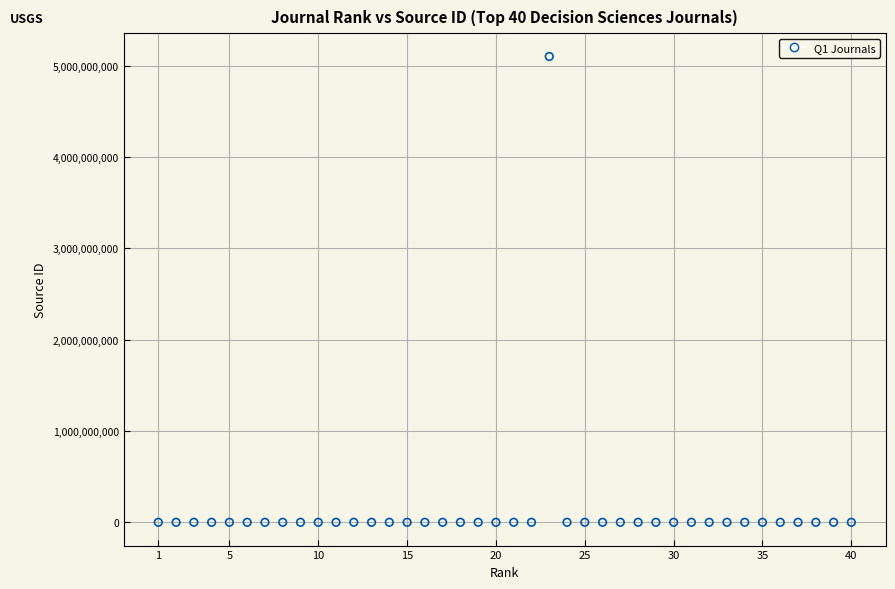

What is the range of Y values (max minus min)?

5100143009